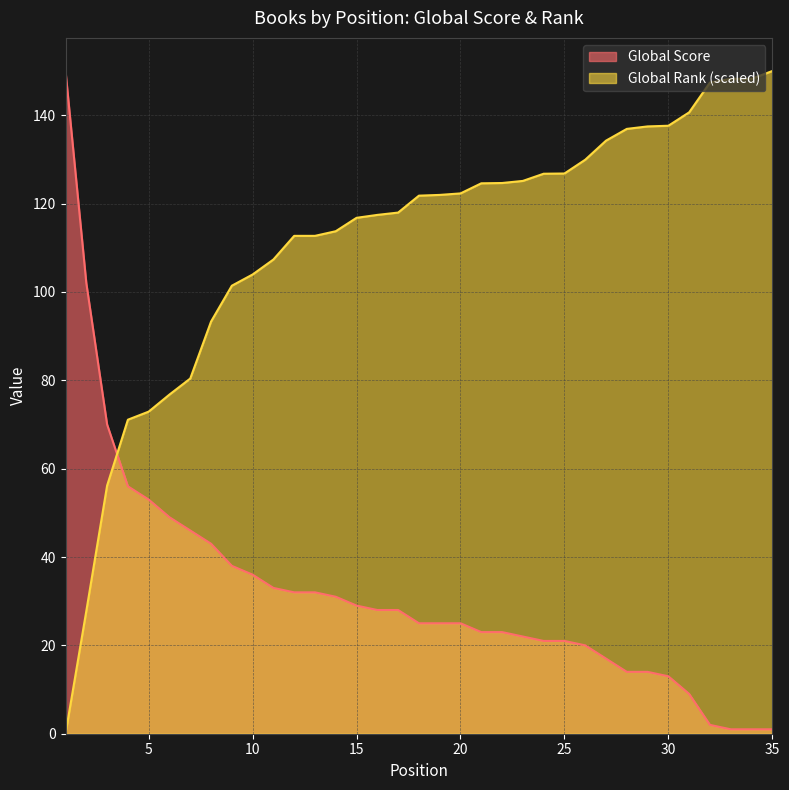

Where is Global Rank (scaled) nearest to the value 75?

6